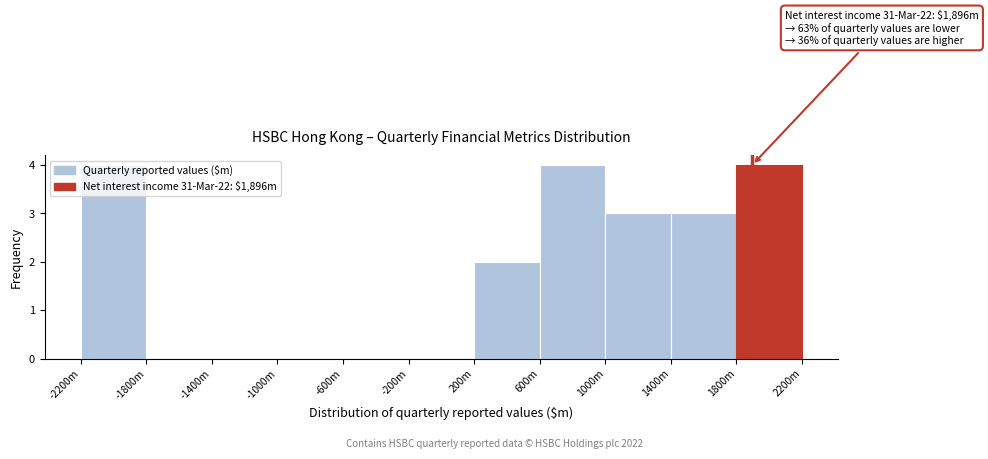

What is the greatest value displayed?

4